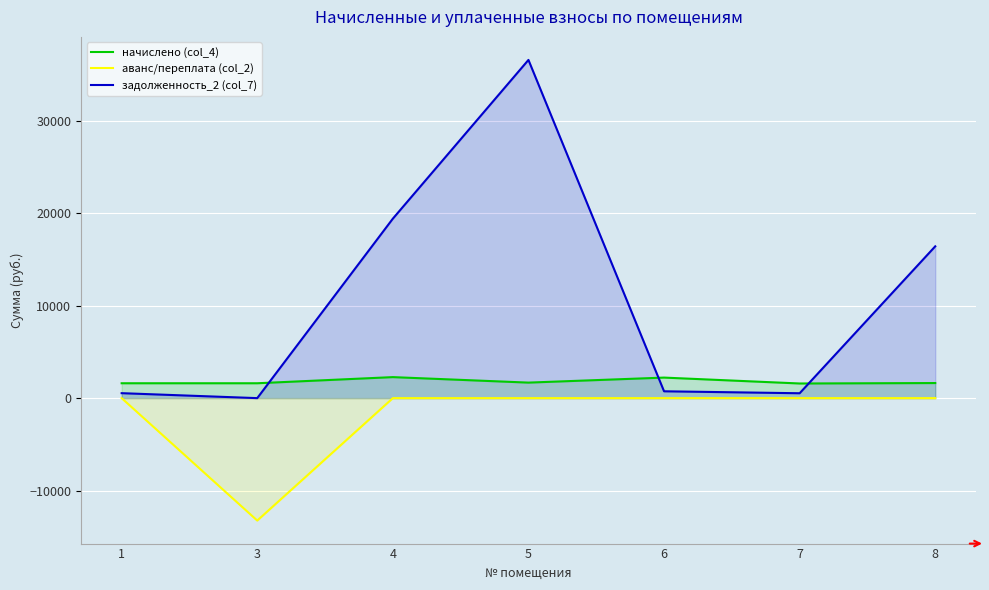

Which series has the widest spread of values?

задолженность_2 (col_7)